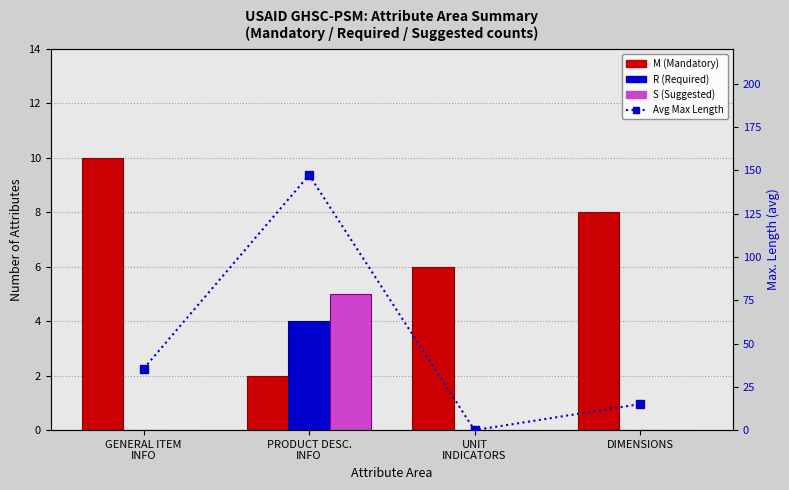

The value of R (Required) at UNIT
INDICATORS is 1.7. True or false?

False